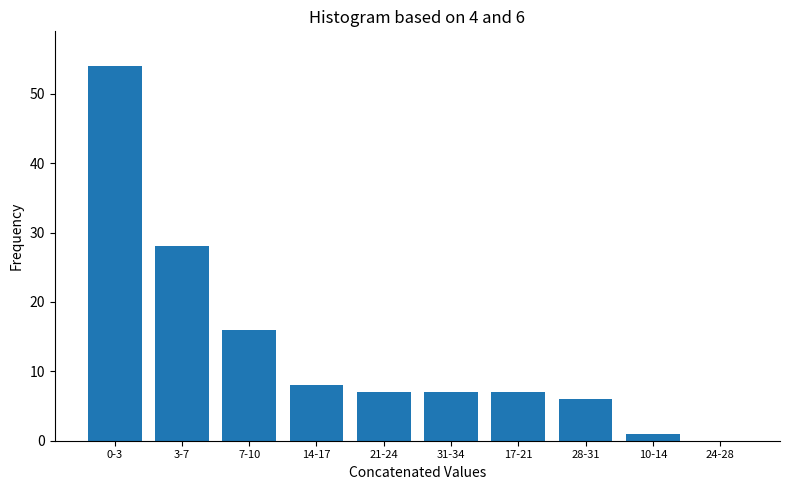

Reading left to right, extract all data points from this chart.

0-3=54	3-7=28	7-10=16	14-17=8	21-24=7	31-34=7	17-21=7	28-31=6	10-14=1	24-28=0